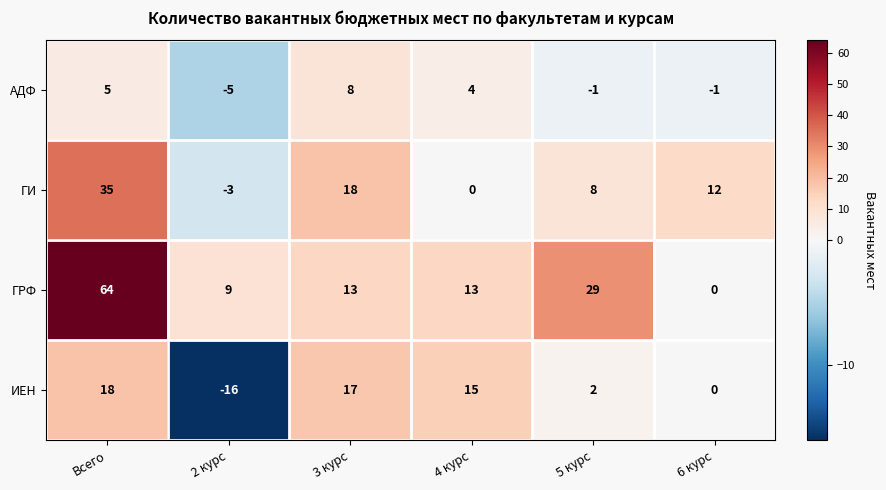

Reading right to left, extract all data points from this chart.

АДФ: 6 курс=-1	5 курс=-1	4 курс=4	3 курс=8	2 курс=-5	Всего=5
ГИ: 6 курс=12	5 курс=8	4 курс=0	3 курс=18	2 курс=-3	Всего=35
ГРФ: 6 курс=0	5 курс=29	4 курс=13	3 курс=13	2 курс=9	Всего=64
ИЕН: 6 курс=0	5 курс=2	4 курс=15	3 курс=17	2 курс=-16	Всего=18